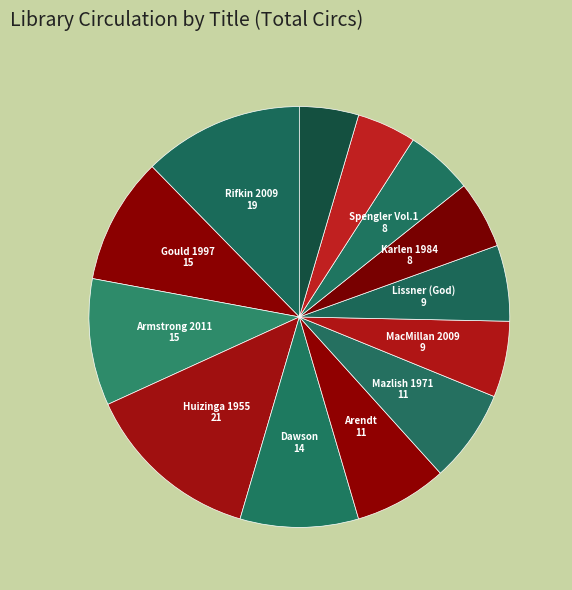

How many slices are in this pie chart?

13